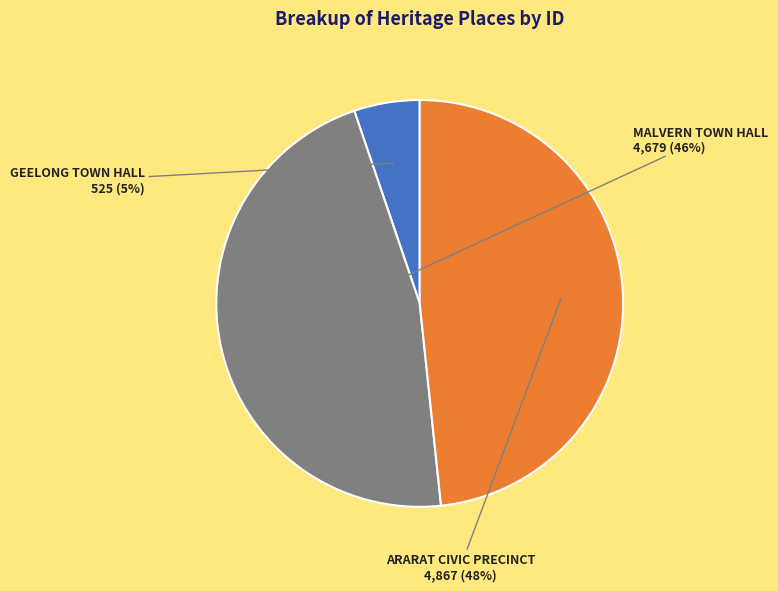

To the nearest percent, what is the average slice percentage?

33%